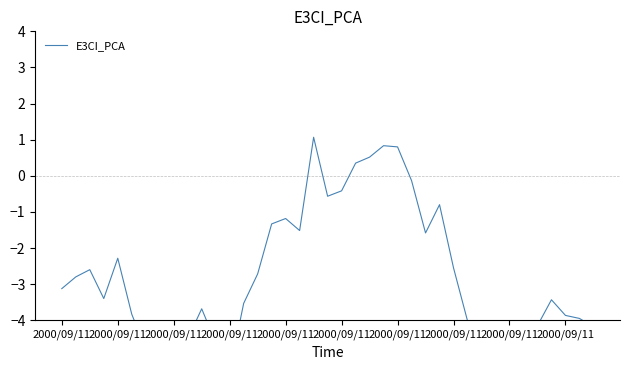

The value at 31 is -7.8. True or false?

True